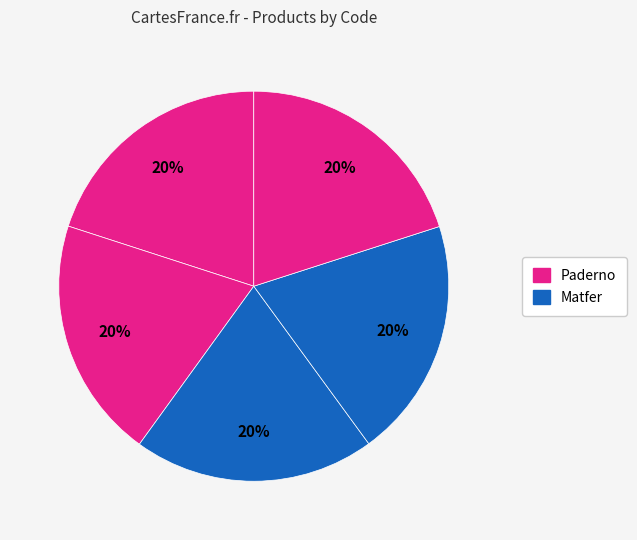

How many slices are in this pie chart?

5